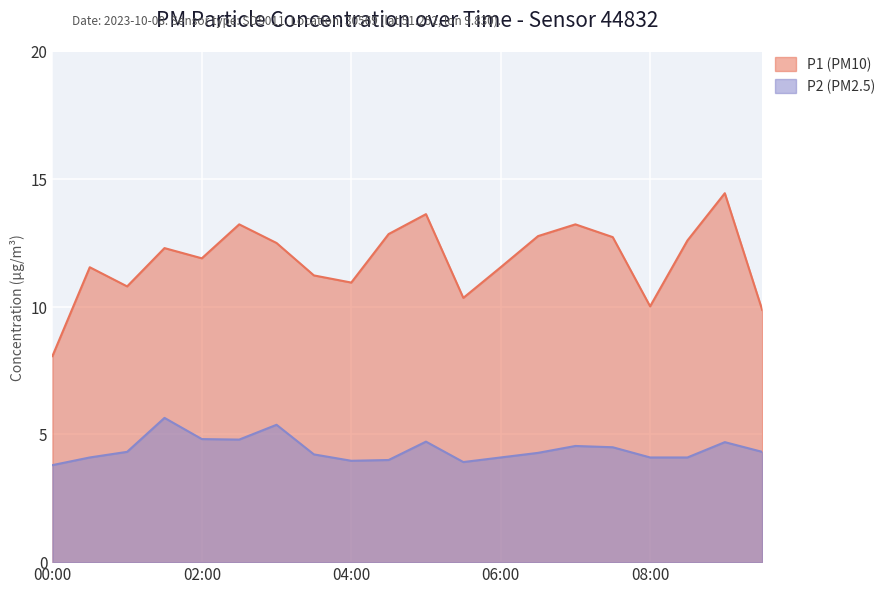

At which category does P2 reach its first local peak?

01:30